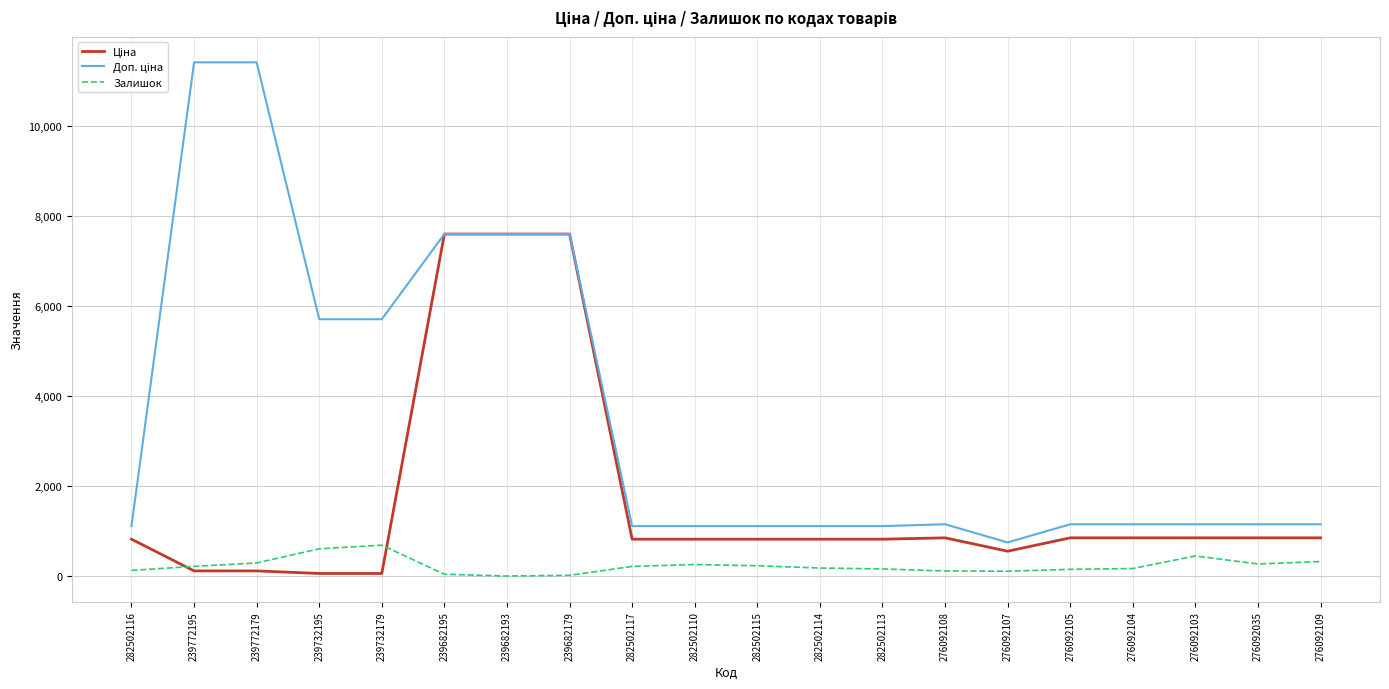

What is the maximum value shown in the chart?

11410.0